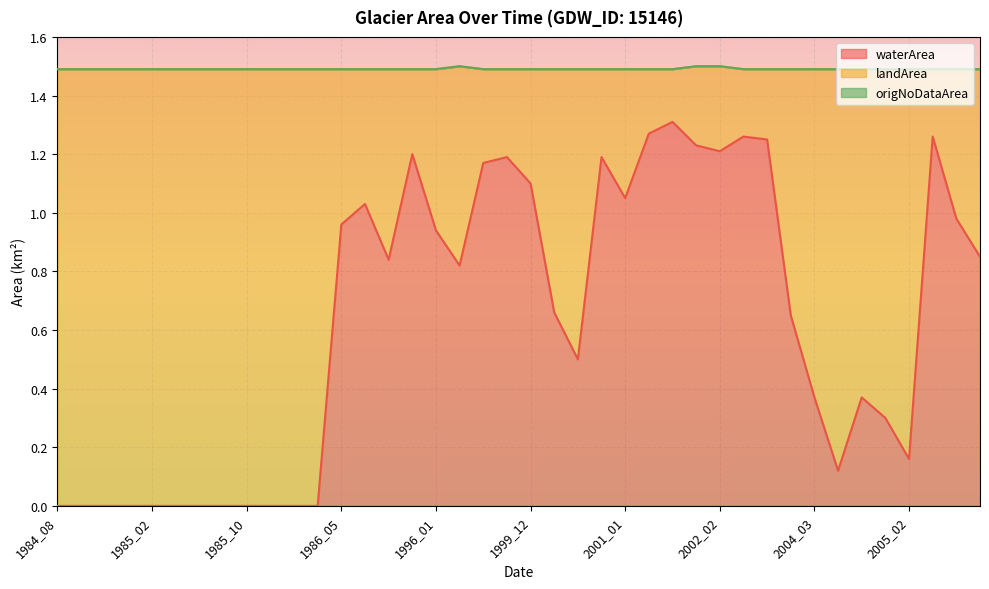

Which series has the largest total across all categories?

landArea